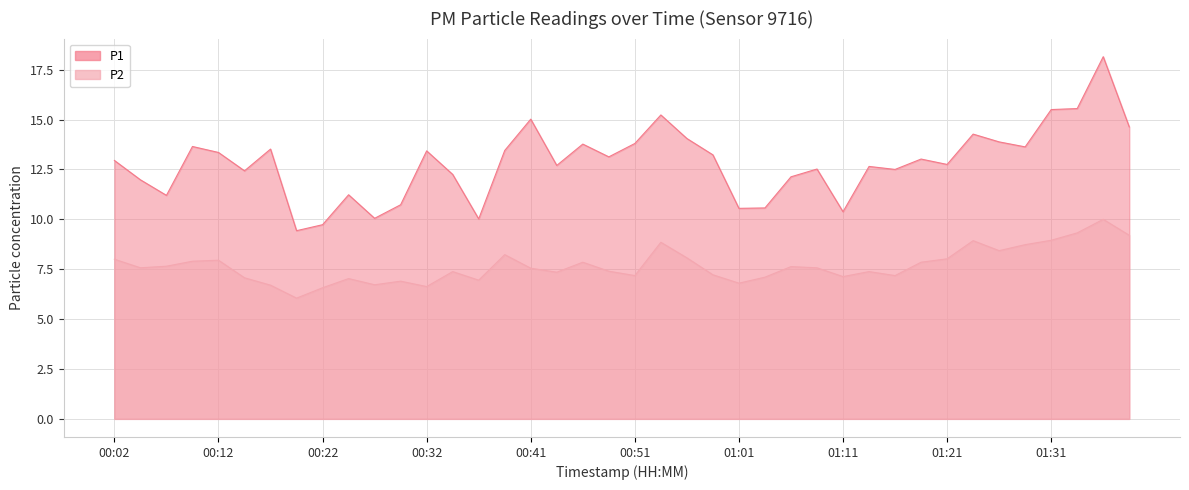

What is the spread (max minus min) of values at 00:27?

3.3